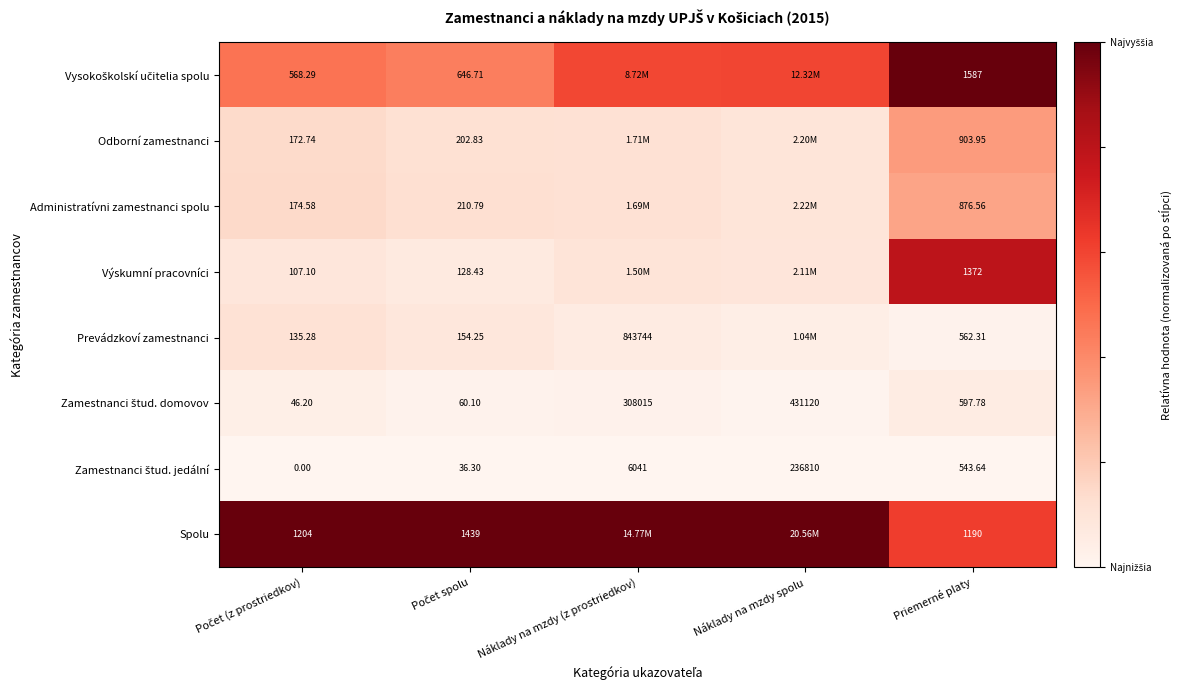

Is it true that Administratívni zamestnanci spolu equals 0.1 at Náklady na mzdy (z prostriedkov)?

False